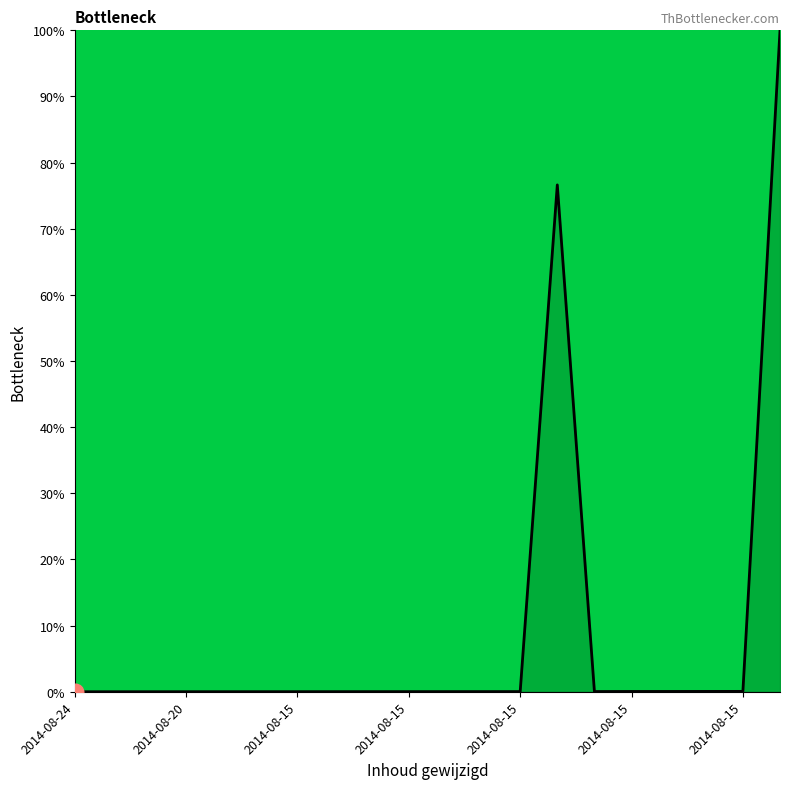

What is the greatest value displayed?

100.0